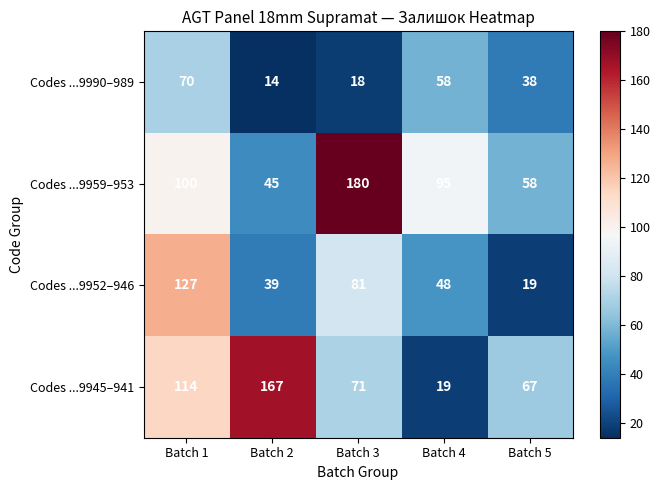

Reading left to right, transcribe all the data shown in this chart.

Codes ...9990–989: Batch 1=70	Batch 2=14	Batch 3=18	Batch 4=58	Batch 5=38
Codes ...9959–953: Batch 1=100	Batch 2=45	Batch 3=180	Batch 4=95	Batch 5=58
Codes ...9952–946: Batch 1=127	Batch 2=39	Batch 3=81	Batch 4=48	Batch 5=19
Codes ...9945–941: Batch 1=114	Batch 2=167	Batch 3=71	Batch 4=19	Batch 5=67